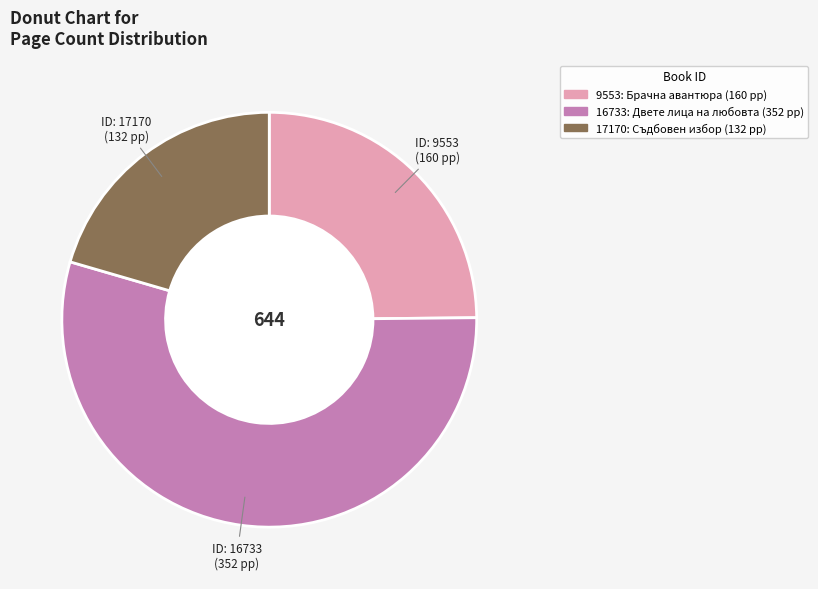

Count the number of slices in the pie.

3